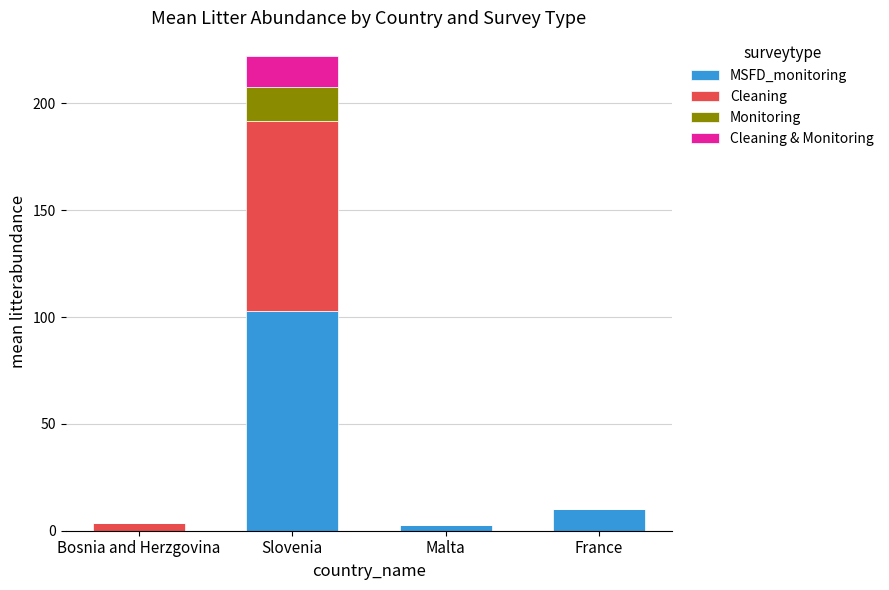

At which category is the sum across all series the highest?

Slovenia